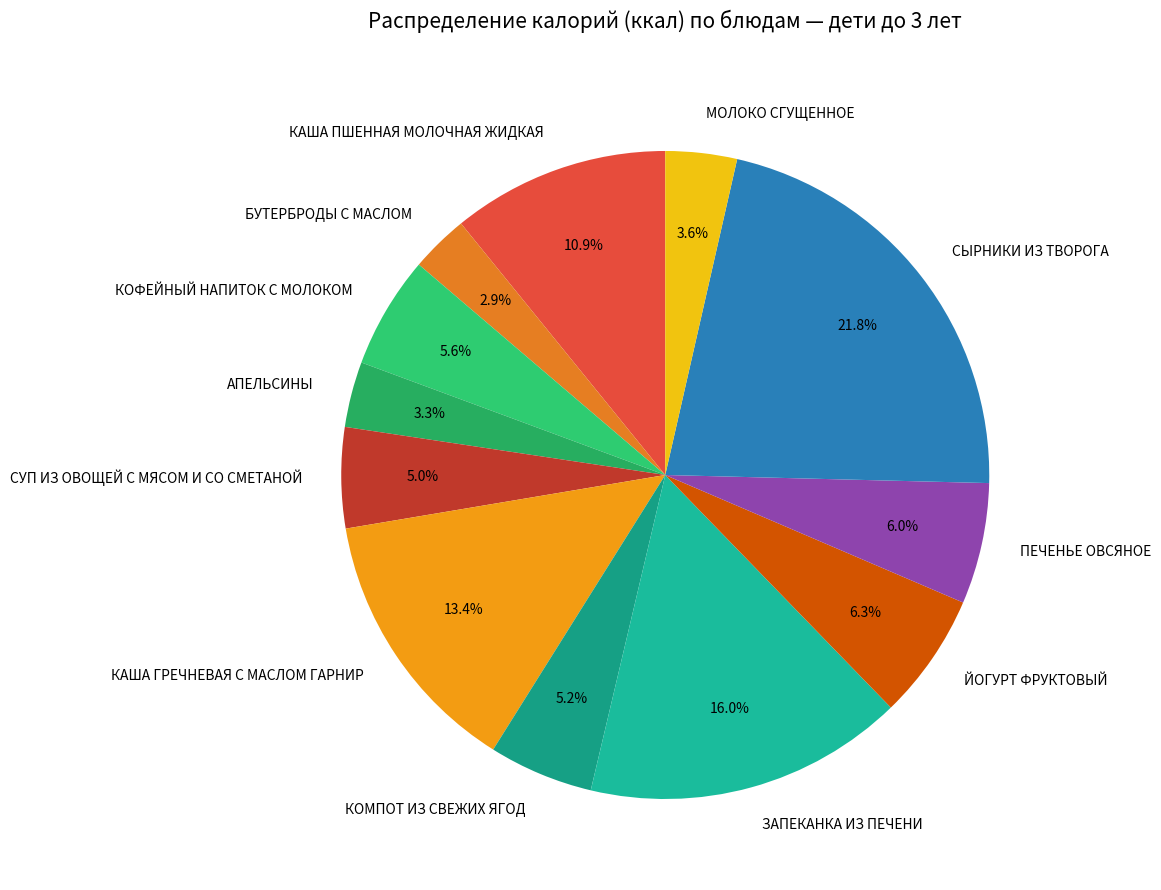

To the nearest percent, what is the average slice percentage?

8%